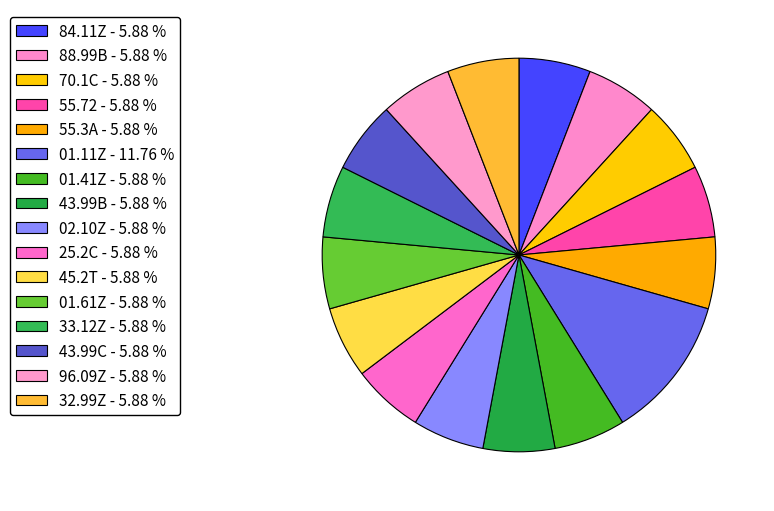

Which slice is the smallest?

84.11Z